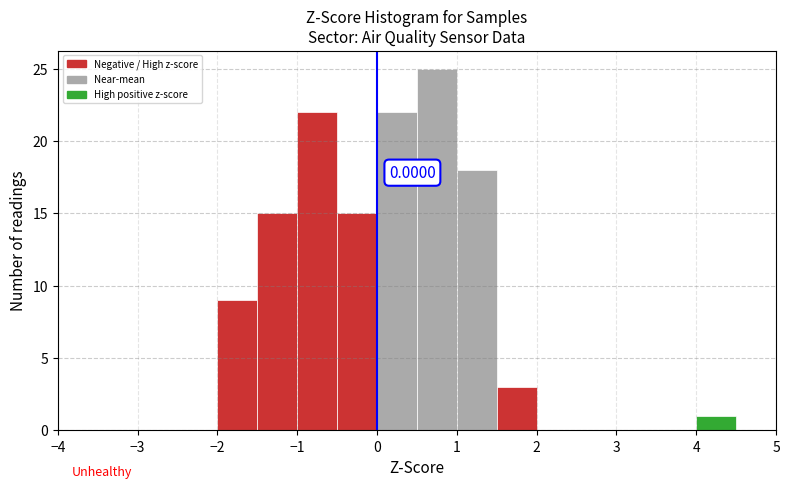

Which range on the x-axis has the tallest bar?

0.5 to 1.0